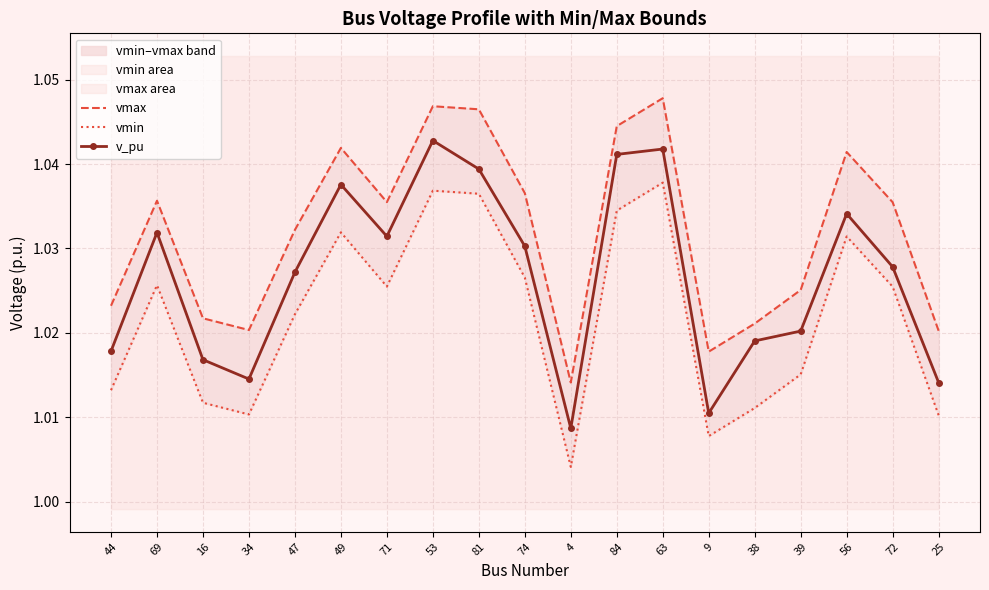

True or false: vmax and v_pu cross at least once.

False